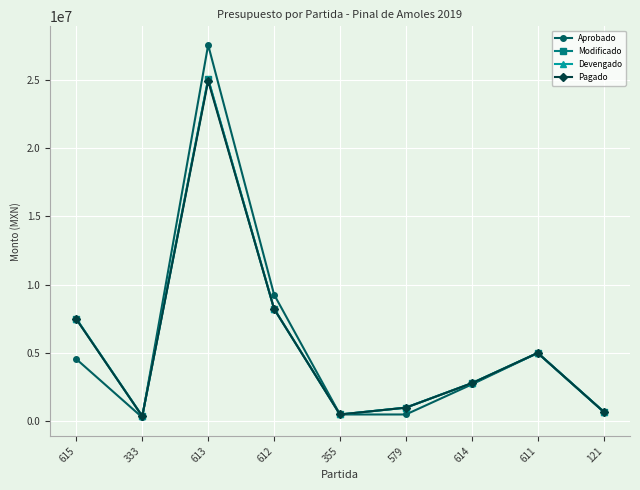

What are all the series names shown in the legend?

Aprobado, Modificado, Devengado, Pagado